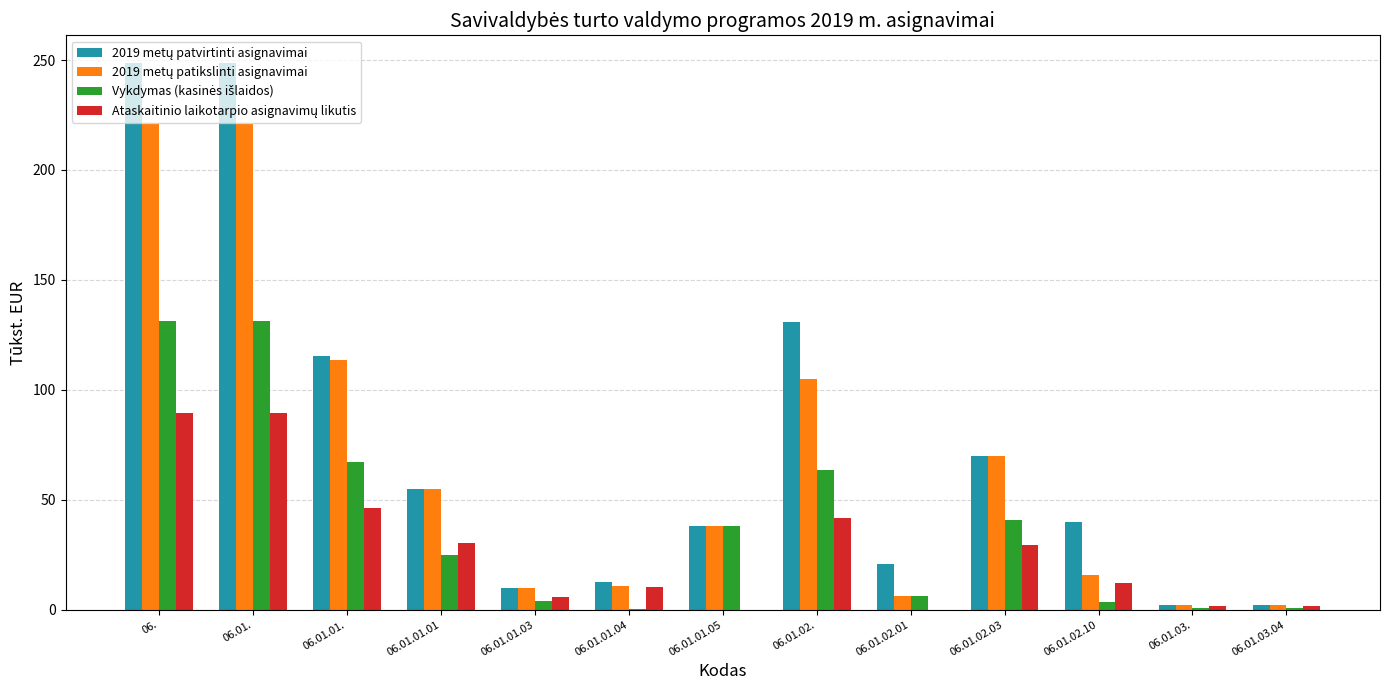

What is the total value across all series at 06.01.01.?

342.8